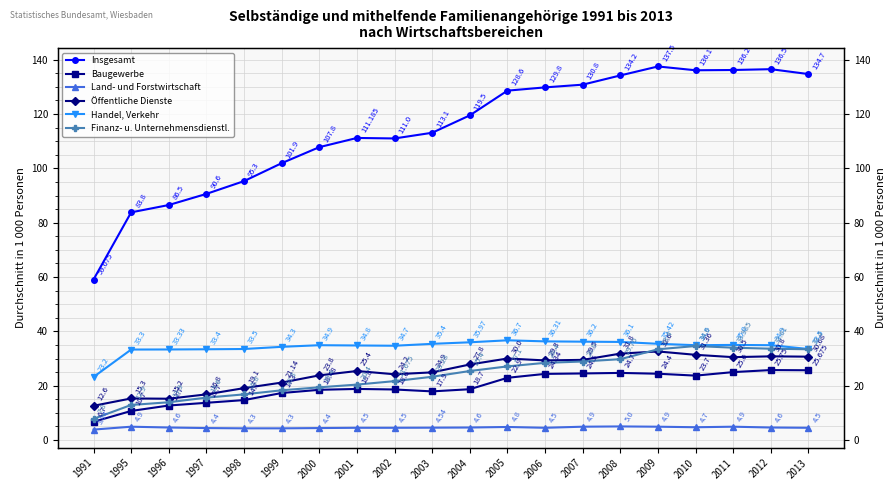

At 2003, list the series in order from smallest to largest.

Land- und Forstwirtschaft, Baugewerbe, Finanz- u. Unternehmensdienstl., Öffentliche Dienste, Handel, Verkehr, Insgesamt